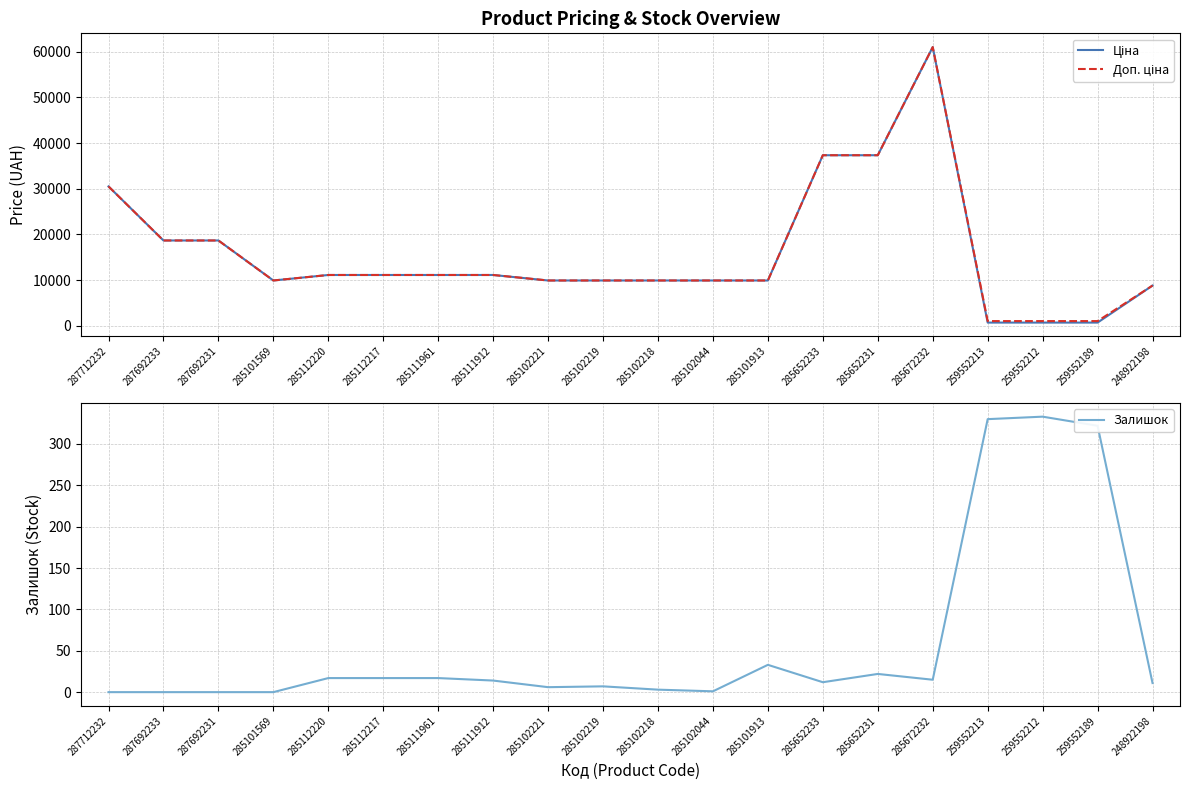

Reading left to right, what are all the values shown in this chart?

Ціна: 287712232=30512.3	287692233=18671.5	287692231=18671.5	285101569=9908.5	285112220=11113.6	285112217=11113.6	285111961=11113.6	285111912=11113.6	285102221=9908.5	285102219=9908.5	285102218=9908.5	285102044=9908.5	285101913=9908.5	285652233=37343.0	285652231=37343.0	285672232=61024.7	259552213=689.1	259552212=689.1	259552189=689.1	248922198=8797.6
Доп. ціна: 287712232=30512.3	287692233=18671.5	287692231=18671.5	285101569=9908.5	285112220=11113.6	285112217=11113.6	285111961=11113.6	285111912=11113.6	285102221=9908.5	285102219=9908.5	285102218=9908.5	285102044=9908.5	285101913=9908.5	285652233=37343.0	285652231=37343.0	285672232=61024.7	259552213=1017.8	259552212=1017.8	259552189=1017.8	248922198=8797.6
Залишок: 287712232=0.0	287692233=0.0	287692231=0.0	285101569=0.0	285112220=17.0	285112217=17.0	285111961=17.0	285111912=14.0	285102221=6.0	285102219=7.0	285102218=3.0	285102044=1.0	285101913=33.0	285652233=12.0	285652231=22.0	285672232=15.0	259552213=330.0	259552212=333.0	259552189=322.0	248922198=11.0